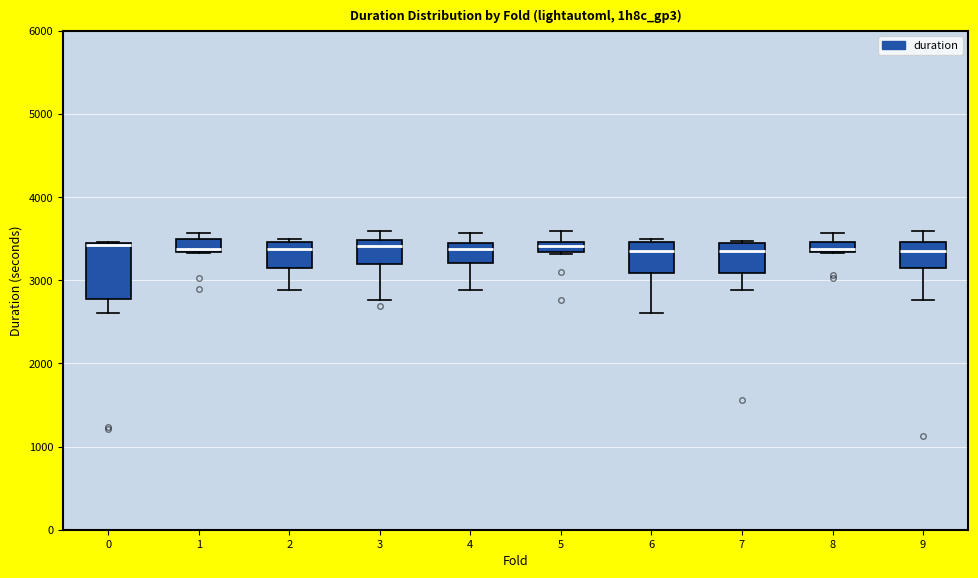

Comparing the boxes themselves (not the whiskers), which one is the tallest?

0